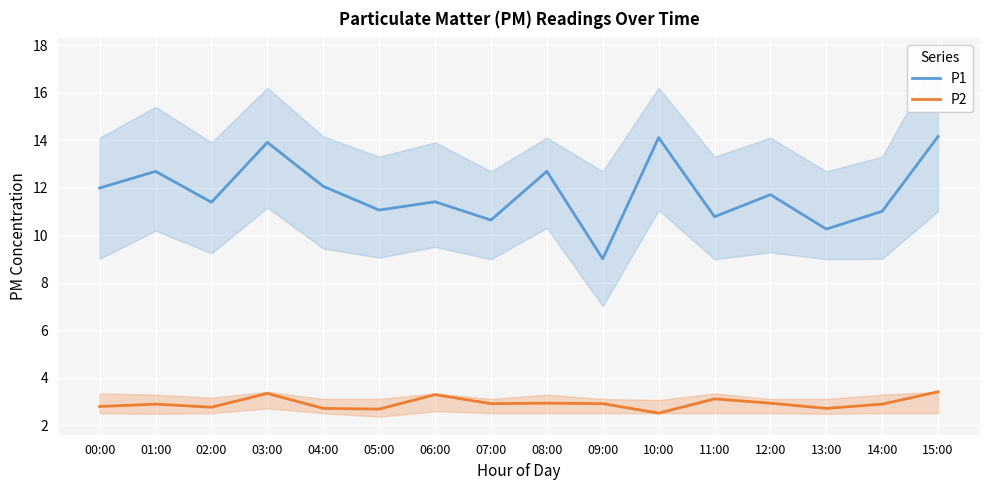

Reading right to left, list all the values displayed in this chart.

P1: 14.2	11.0	10.2	11.7	10.8	14.1	9.0	12.7	10.6	11.4	11.1	12.1	13.9	11.4	12.7	12.0
P2: 3.4	2.9	2.7	2.9	3.1	2.5	2.9	2.9	2.9	3.3	2.7	2.7	3.3	2.8	2.9	2.8